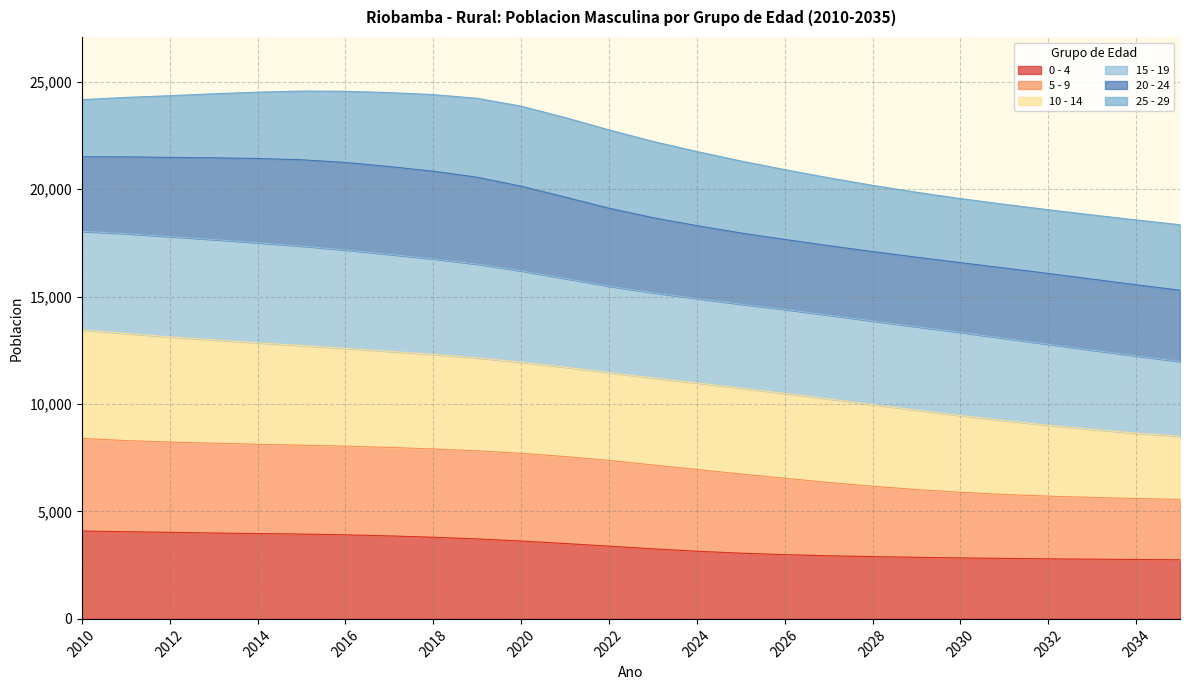

What is the total value across all series at 2034?

18571